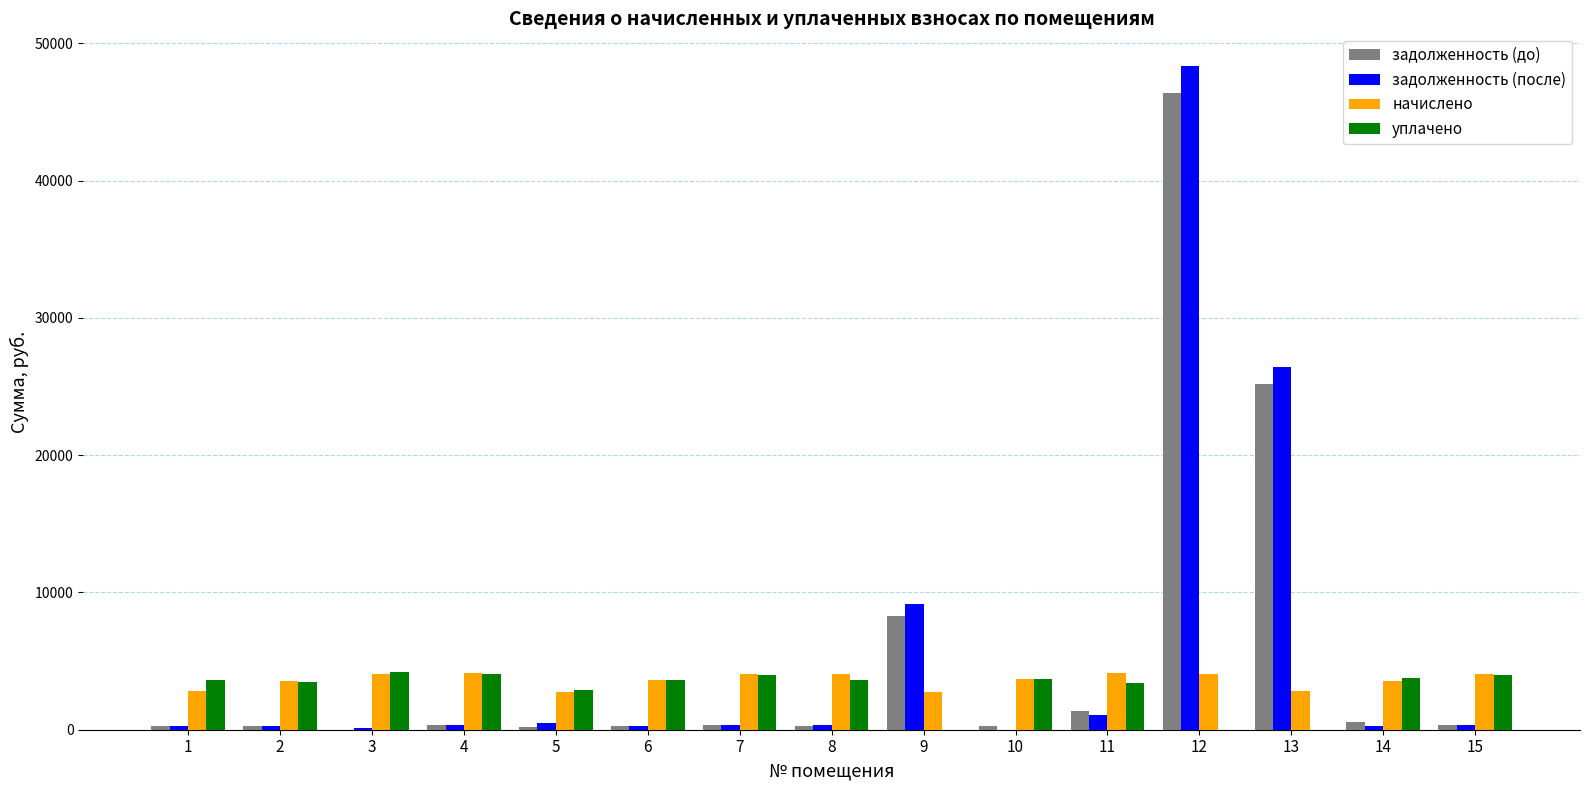

Between 11 and 12, which series saw the biggest shift?

задолженность (после)